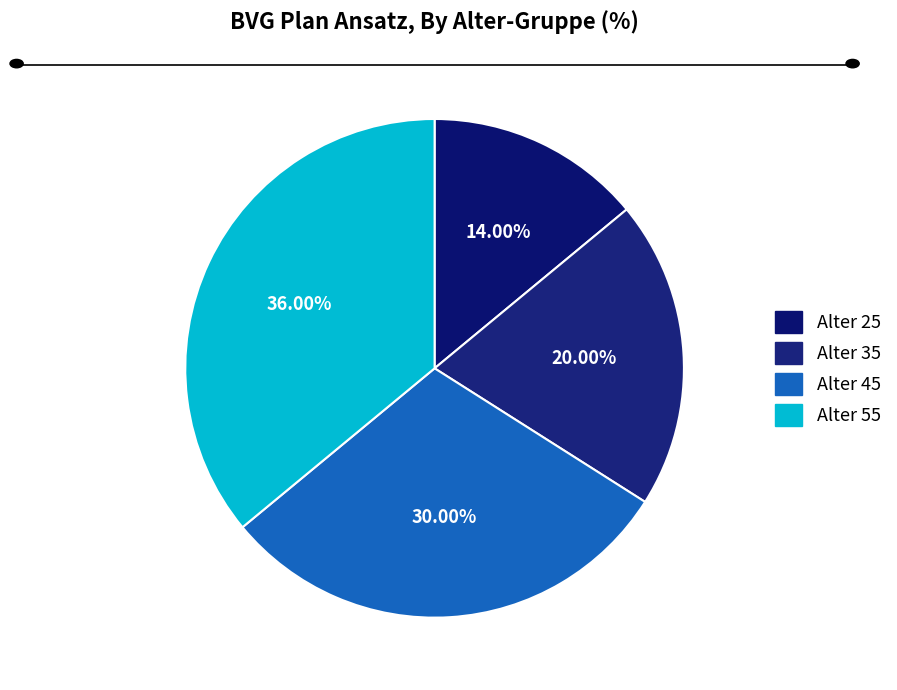

To the nearest percent, what percentage of the pie is Alter 25?

14%